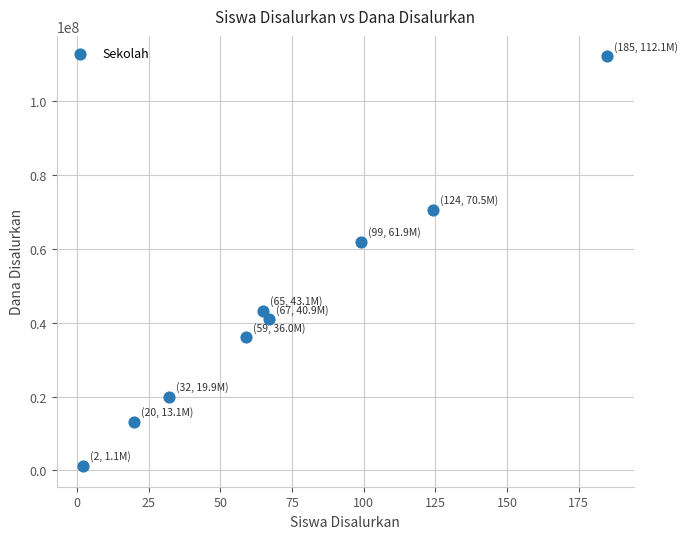

What Y value in the scatter plot is closest to 56625000?

61875000